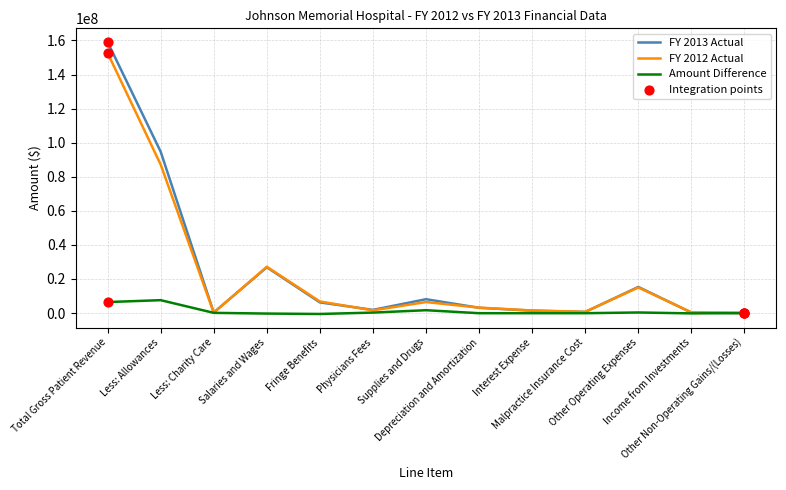

At which category is the sum across all series the highest?

Total Gross Patient Revenue